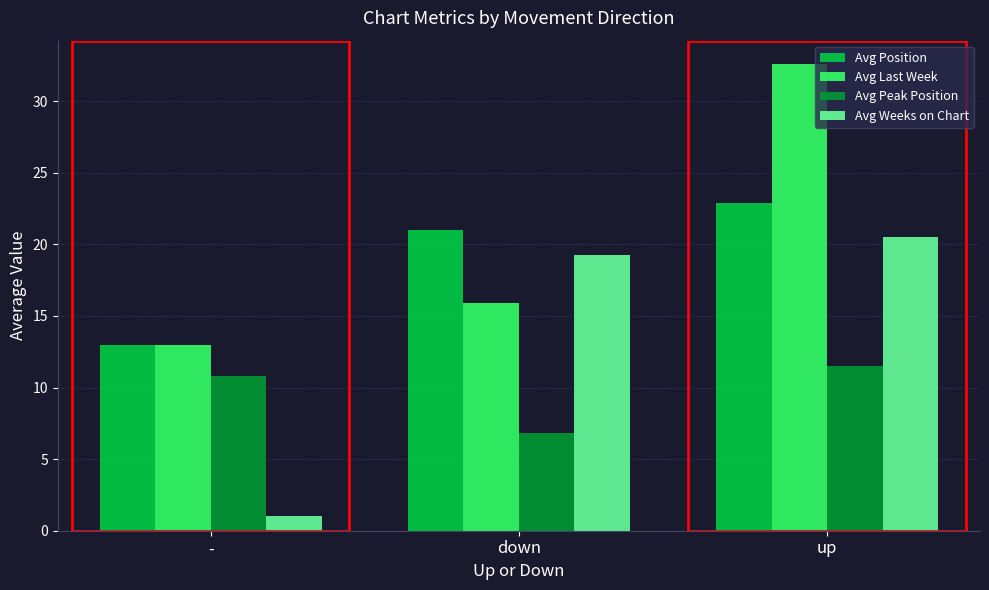

What is the difference between the highest and lowest values at down?

14.2